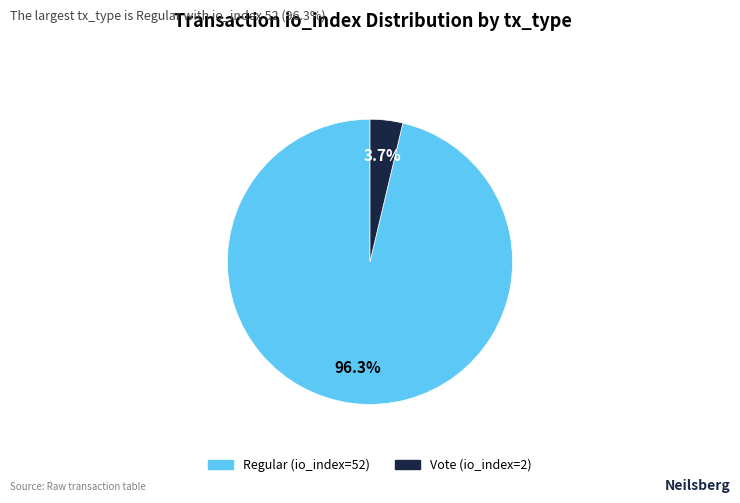

Is the sum of Regular (io_index=52) and Vote (io_index=2) greater than half?

Yes